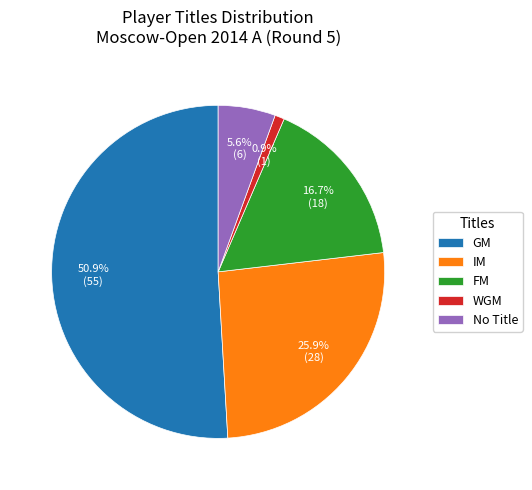

To the nearest percent, what percentage of the pie is WGM?

1%